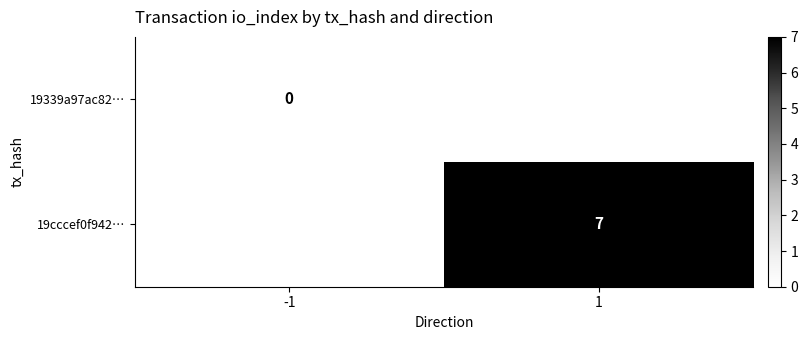

The 19cccef0f942… series shows 3 at 1. True or false?

False